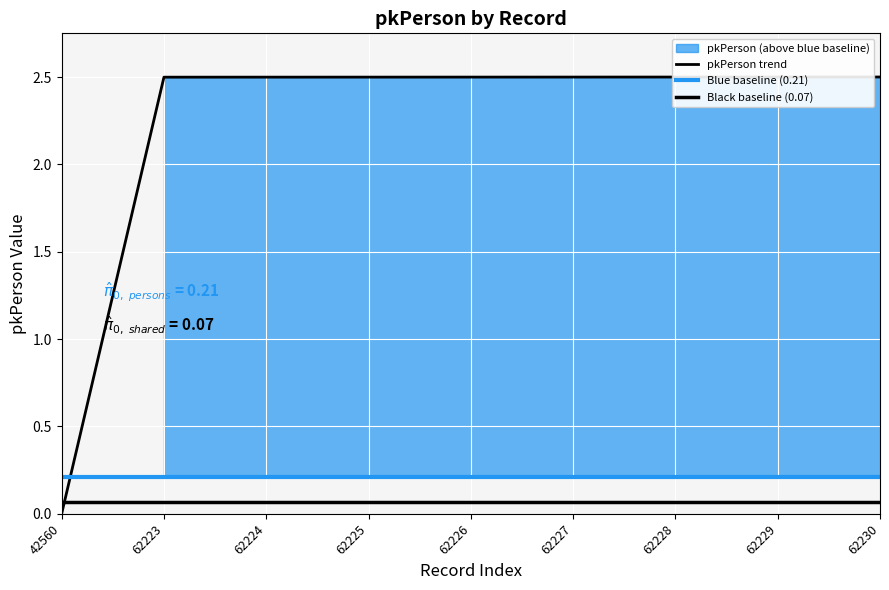

Which label corresponds to the smallest value in the chart?

42560